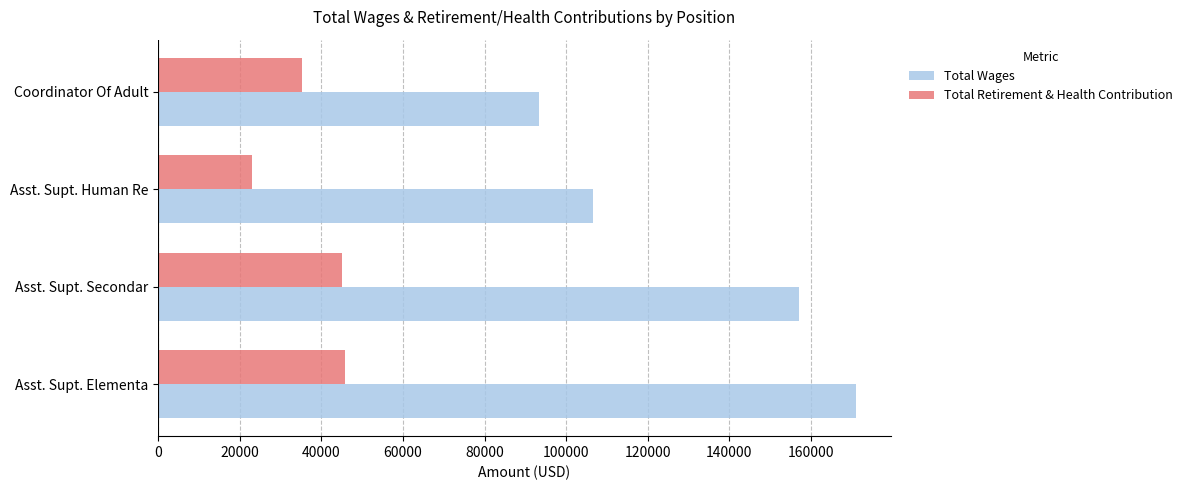

How many data points does each series have?

4